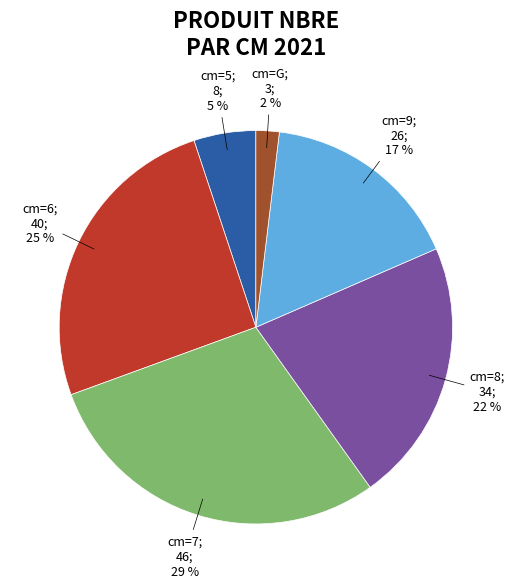

Is there a majority slice in this chart?

No